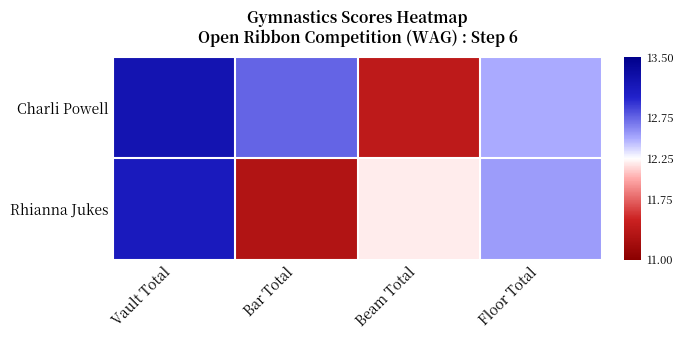

Which series has the largest range (max minus min)?

Charli Powell